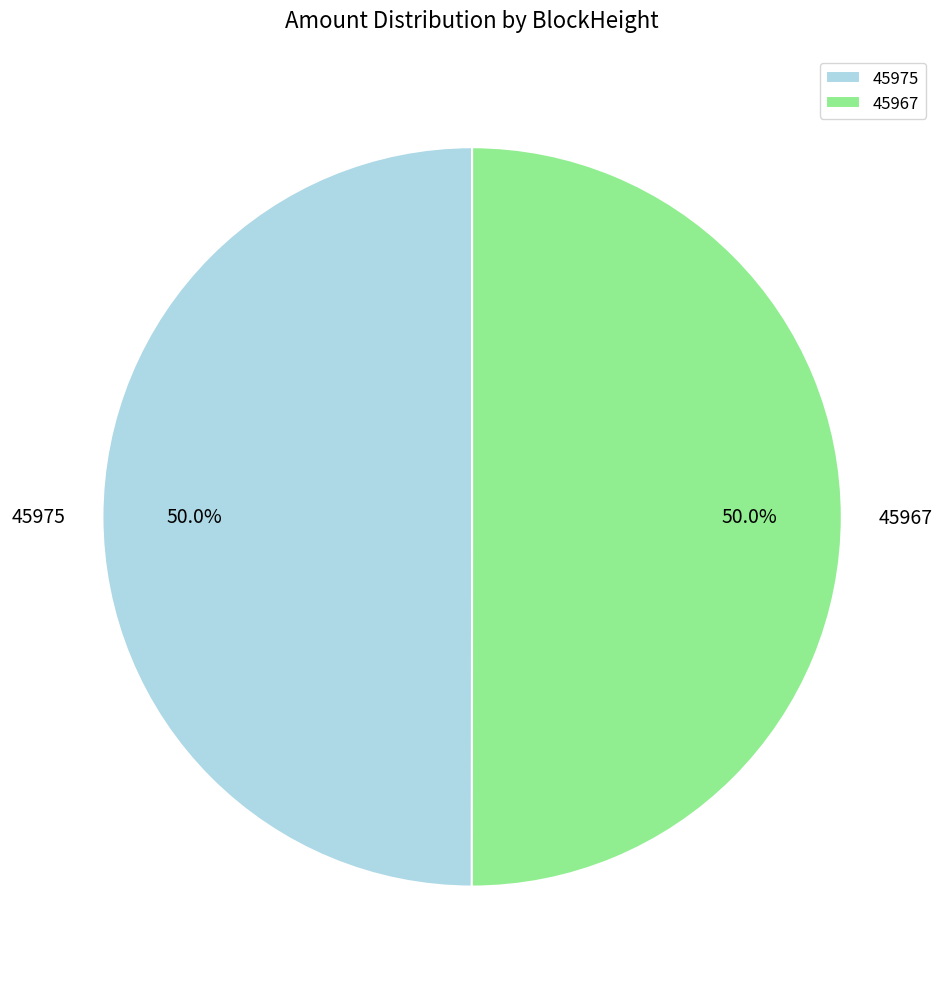

How much of the chart is everything except 45975?

50.0%